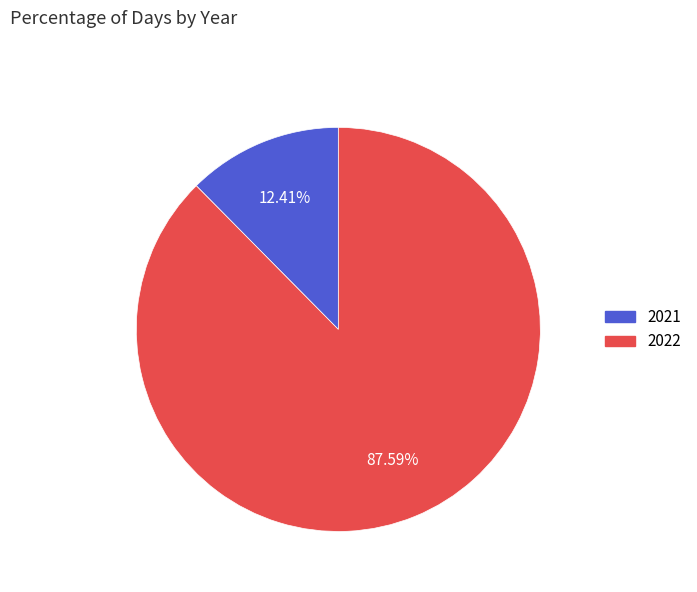

Does 2021 account for over 50% of the chart?

No